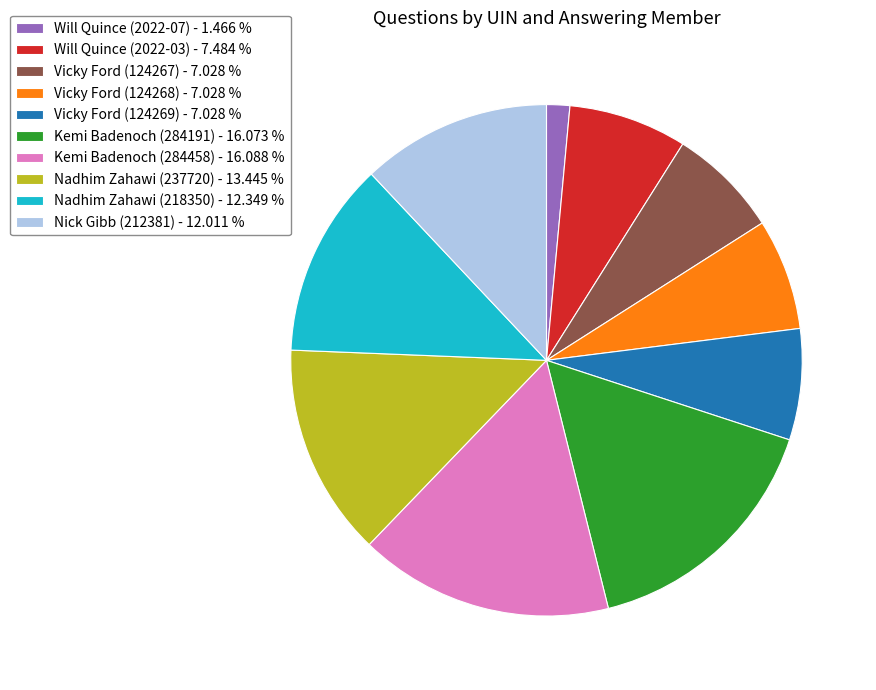

Is there any slice that represents more than half of the pie?

No